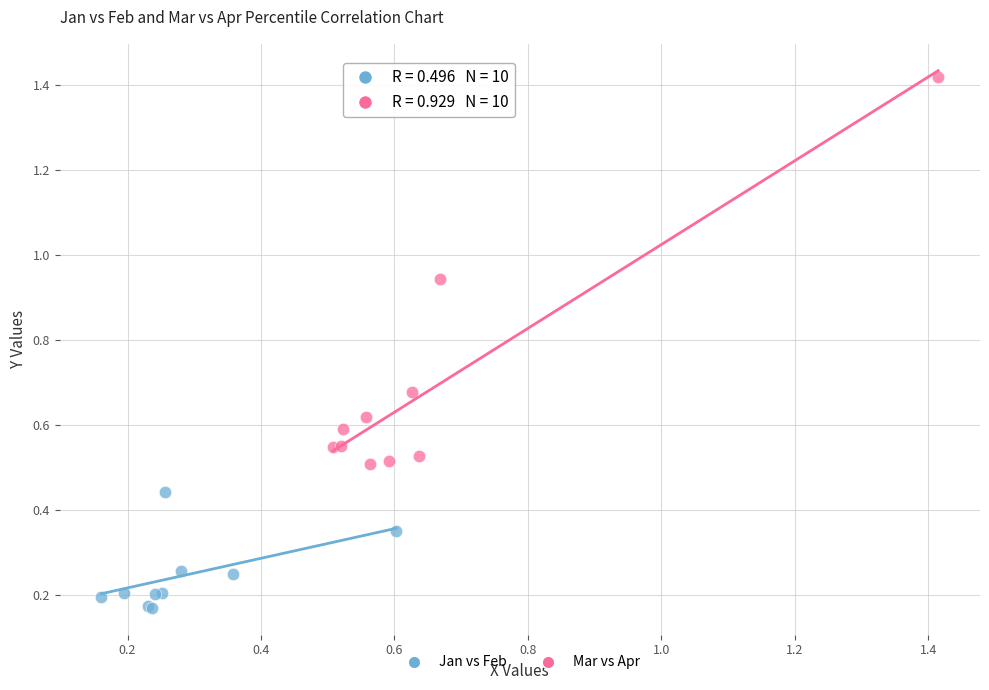

What are all the series names shown in the legend?

Jan vs Feb, Mar vs Apr